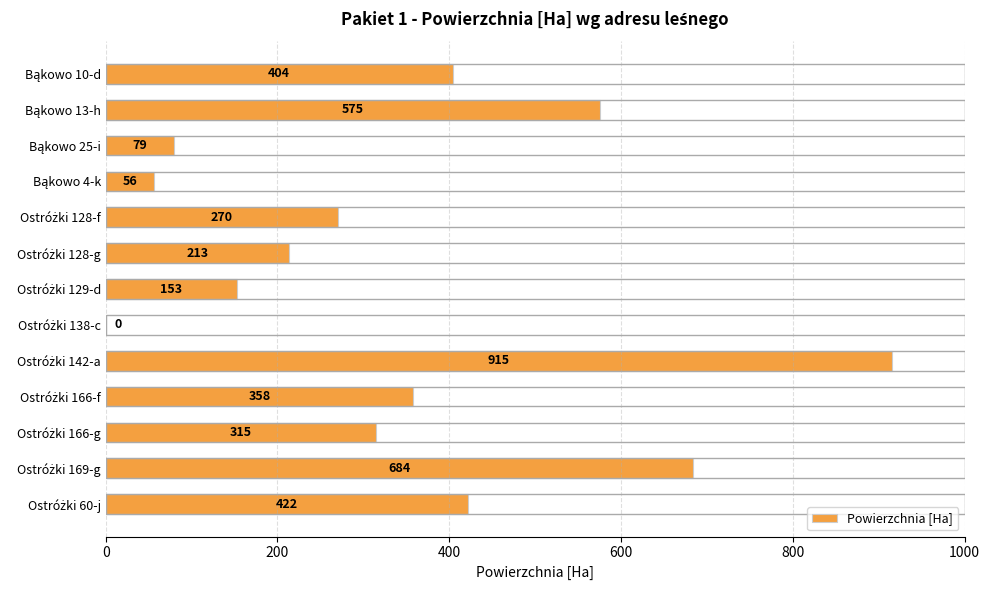

What is the sum of all values?

4444